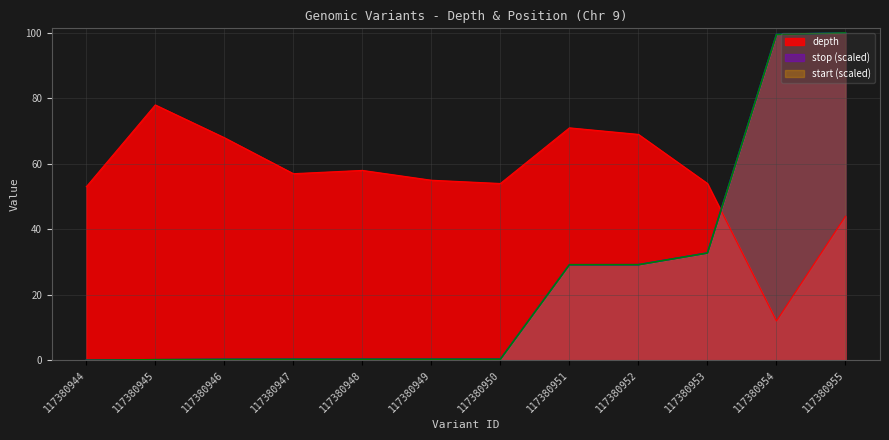

What is the difference between the start values at 117380944 and 117380945?

0.2